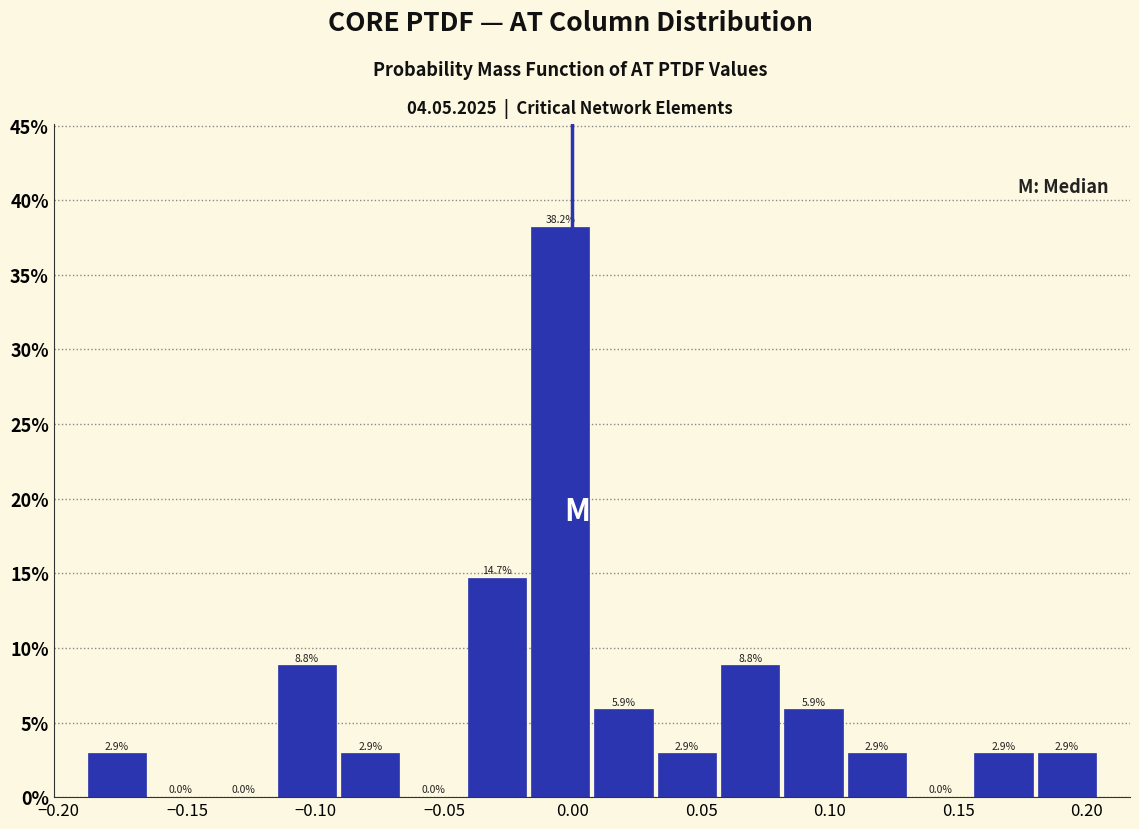

Reading left to right, list every bar in this chart as the range it spans on the x-axis followed by its height. The bar edges are not printed on the chart, so give them approximately, as read against the axis.

-0.190 to -0.165: 2.9
-0.165 to -0.140: 0.0
-0.140 to -0.115: 0.0
-0.115 to -0.090: 8.8
-0.090 to -0.065: 2.9
-0.065 to -0.040: 0.0
-0.040 to -0.015: 14.7
-0.015 to 0.005: 38.2
0.005 to 0.030: 5.9
0.030 to 0.055: 2.9
0.055 to 0.080: 8.8
0.080 to 0.105: 5.9
0.105 to 0.130: 2.9
0.130 to 0.155: 0.0
0.155 to 0.180: 2.9
0.180 to 0.205: 2.9